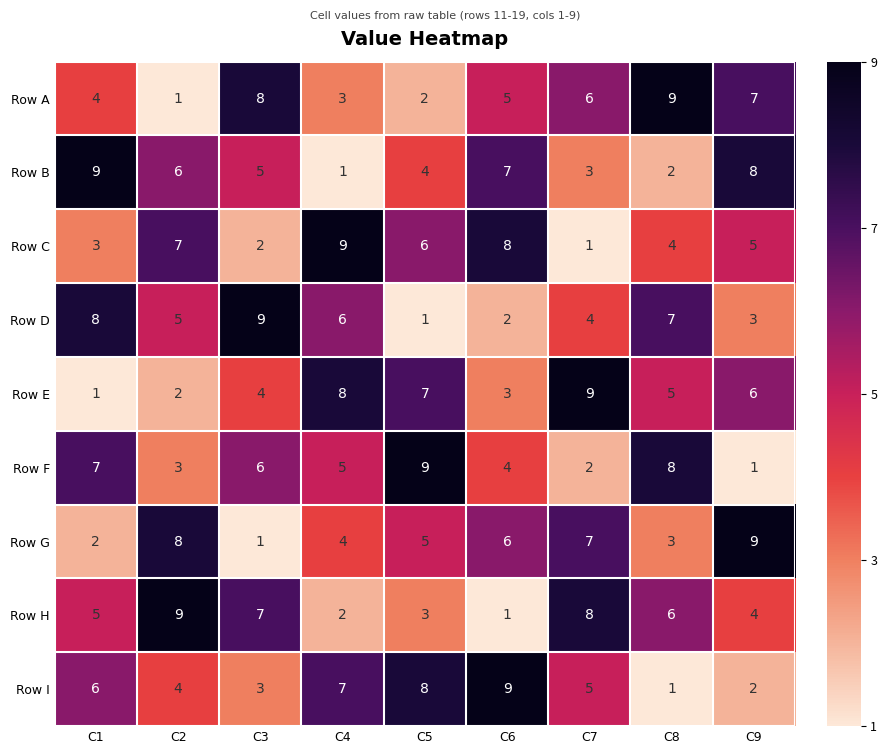

What is the smallest value displayed?

1